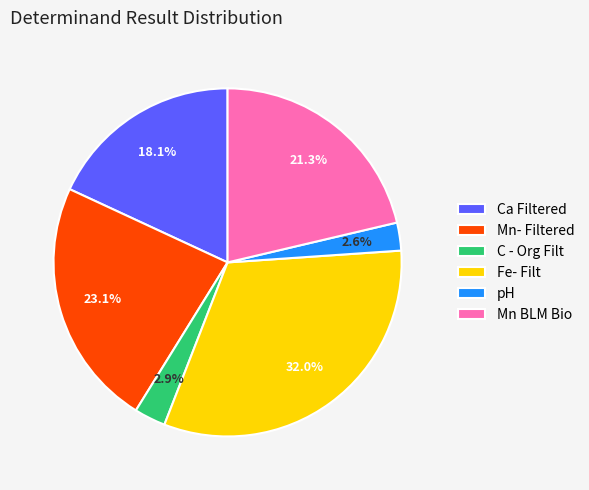

Is C - Org Filt the majority of the pie?

No